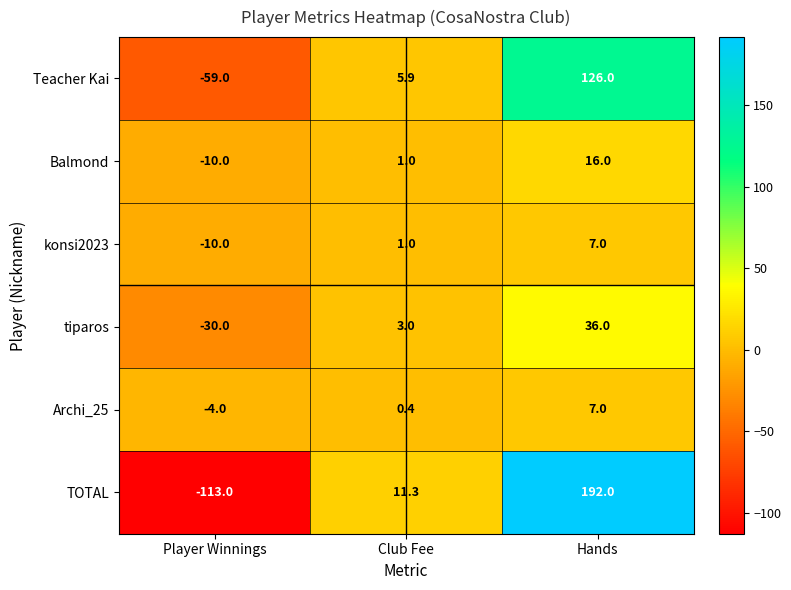

What is the minimum value for Archi_25?

-4.0